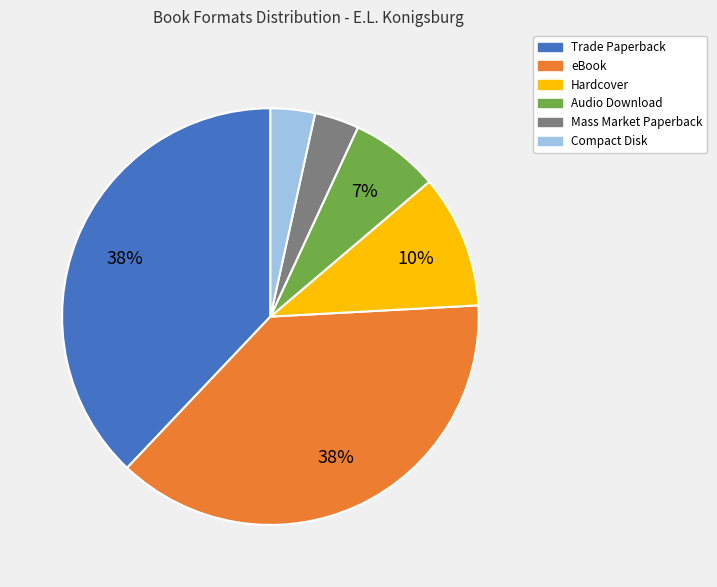

To the nearest percent, what is the difference between the Hardcover and eBook slice percentages?

28%